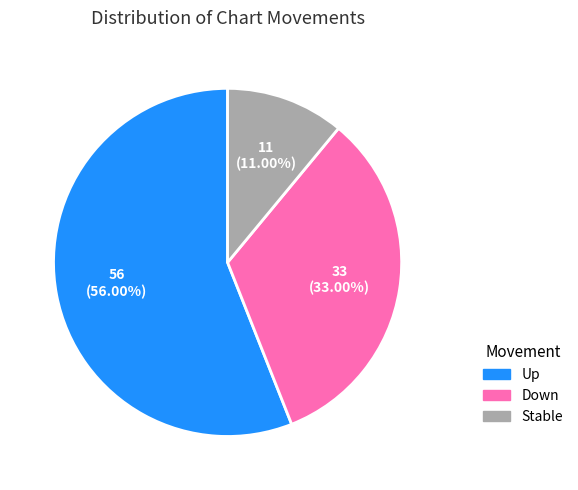

Is there any slice that represents more than half of the pie?

Yes